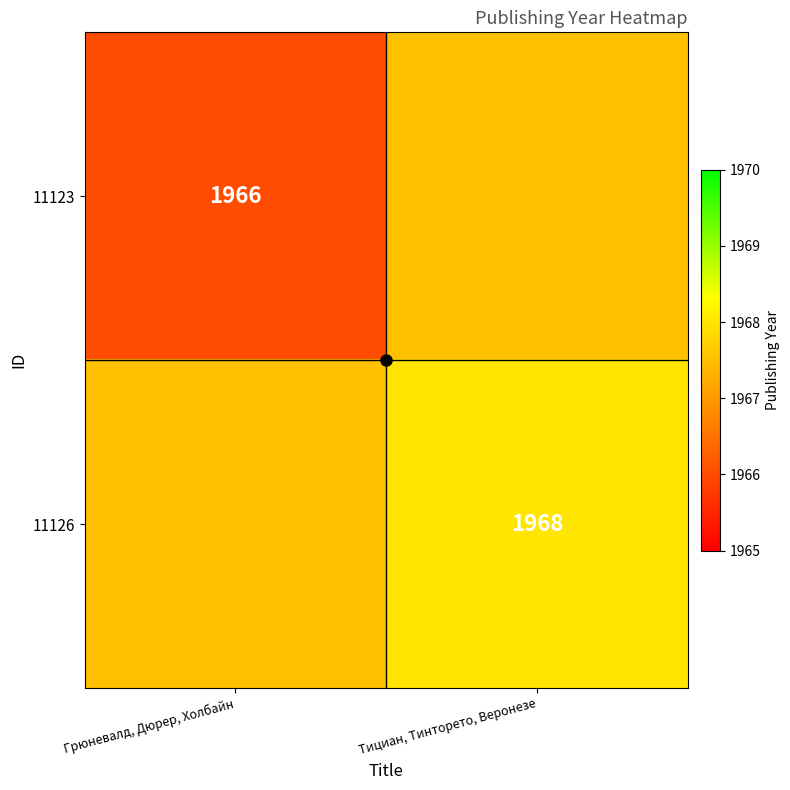

True or false: 11123 has a value of 602.8 at Грюневалд, Дюрер, Холбайн.

False